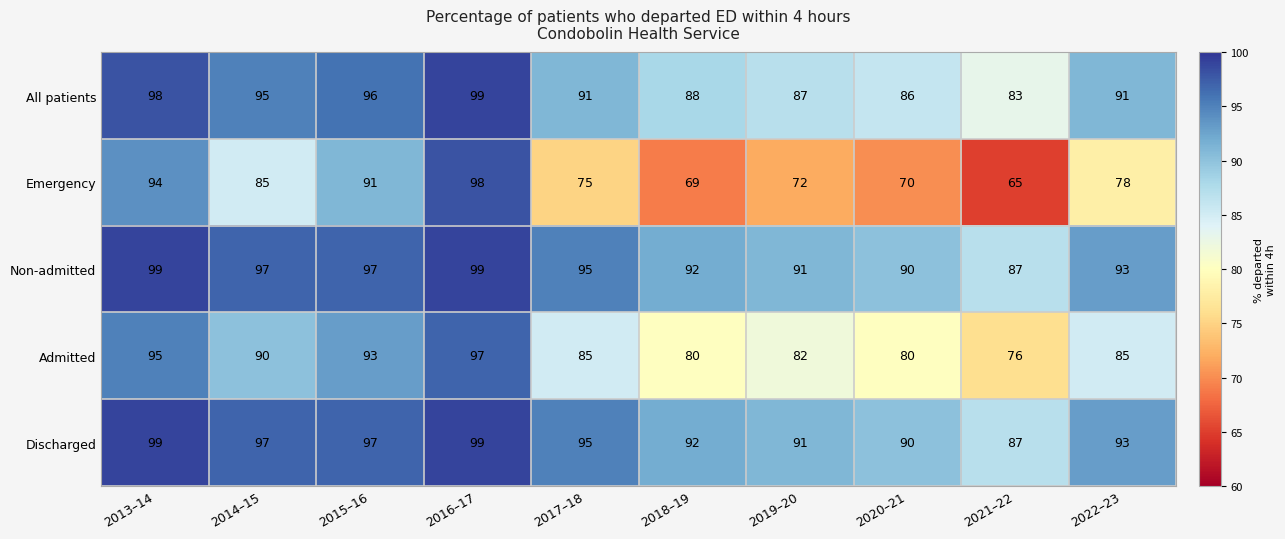

What is the total value across all series at 2013–14?

485